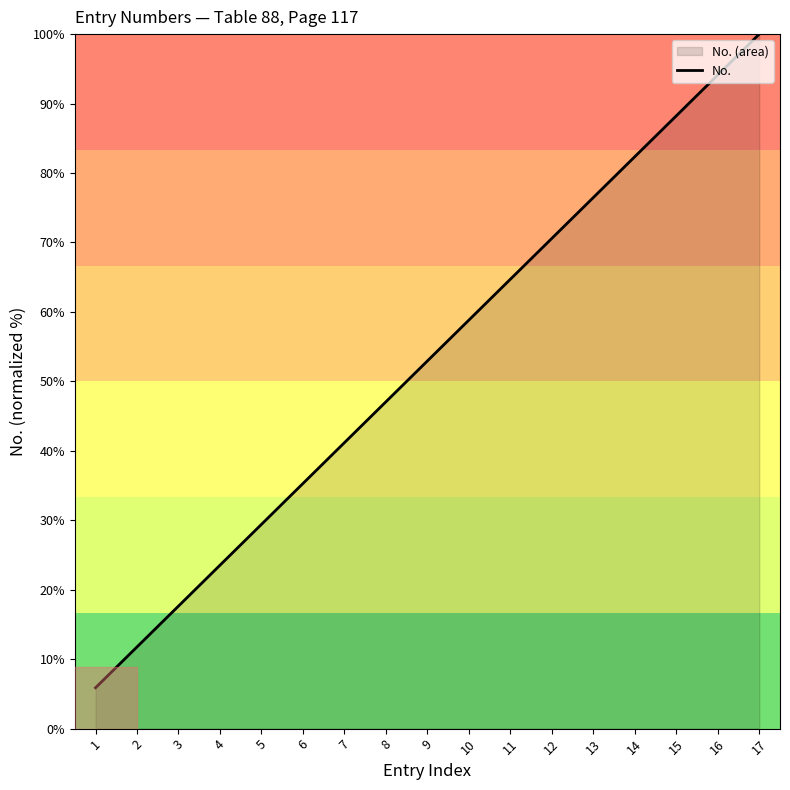

Reading left to right, transcribe all the data shown in this chart.

5.9	11.8	17.6	23.5	29.4	35.3	41.2	47.1	52.9	58.8	64.7	70.6	76.5	82.4	88.2	94.1	100.0